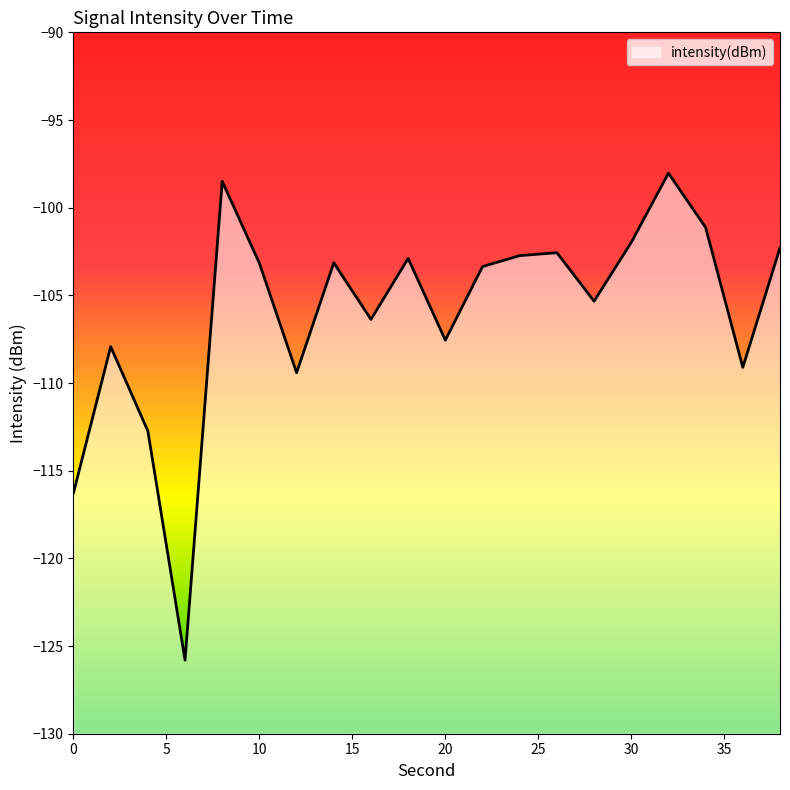

Reading left to right, list all the values displayed in this chart.

-116.3	-107.9	-112.7	-125.8	-98.5	-103.2	-109.4	-103.1	-106.4	-102.9	-107.6	-103.4	-102.7	-102.6	-105.3	-102.0	-98.0	-101.1	-109.1	-102.3